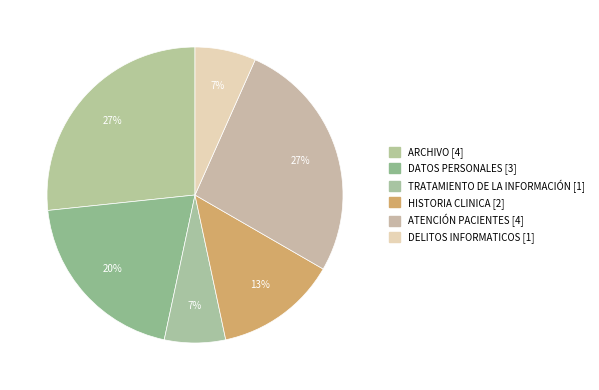

Count the number of slices in the pie.

6